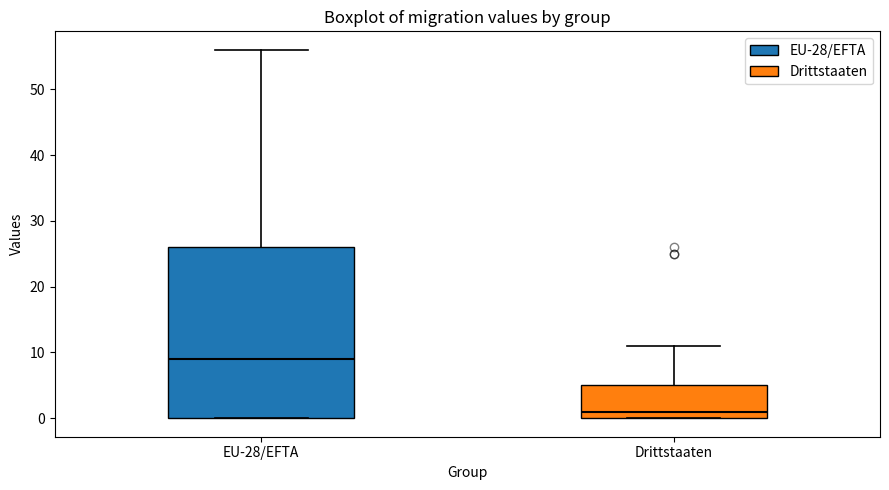

Where is the lower edge of the box for Drittstaaten on the y-axis? The values are not printed on the chart, so give them approximately, as read against the axis.

0